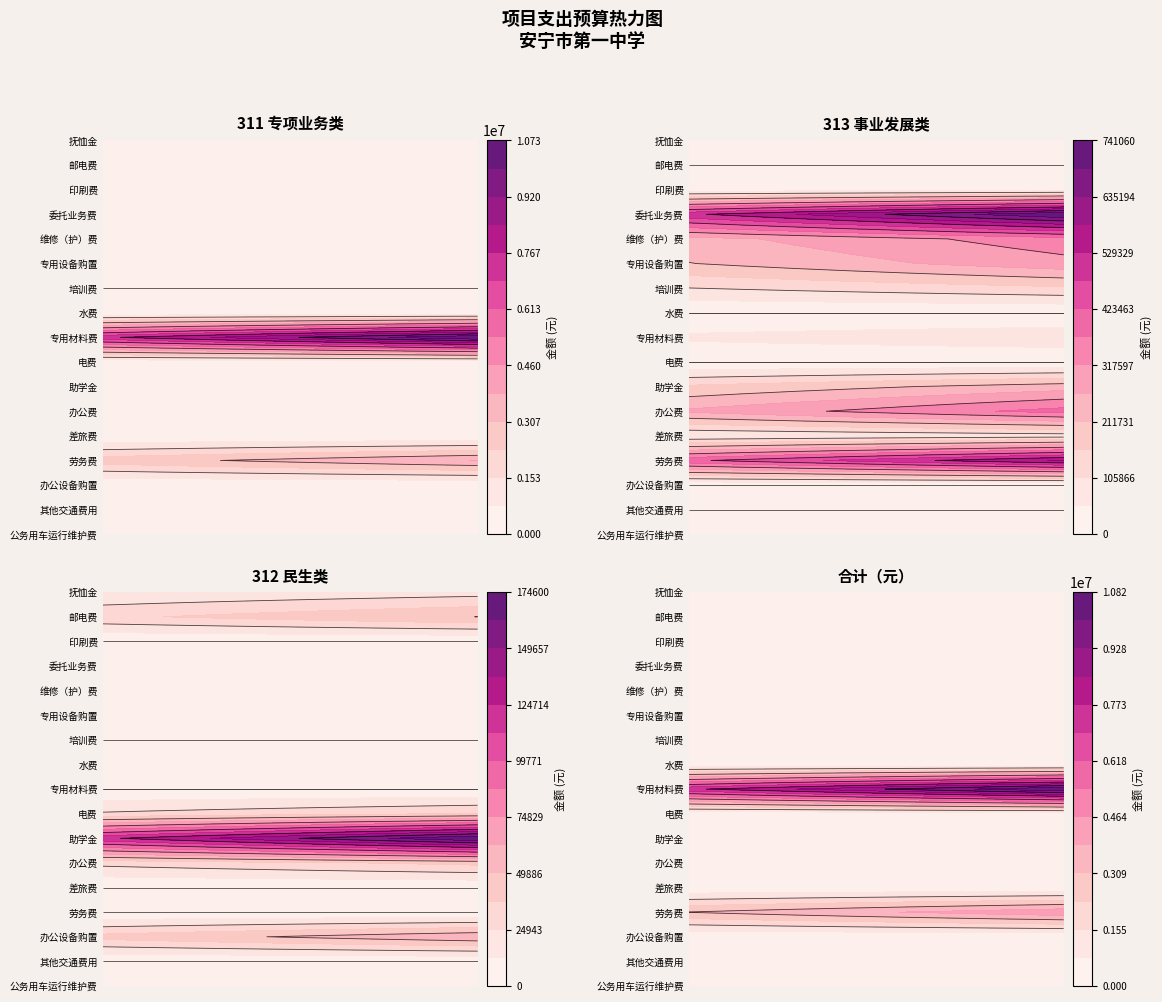

Reading left to right, what are all the values shown in this chart?

311 专项业务类: 3285.8	5000.0	34790.5	3860952.8	38395.0	50000.0	6000.0	197000.0	10733730.0	42000.0
313 事业发展类: 6450.0	0.0	0.0	590000.0	80000.0	392030.0	240460.0	0.0	90000.0	0.0
312 民生类: 0.0	0.0	60000.0	0.0	0.0	41122.0	174600.0	38000.0	0.0	10790.0